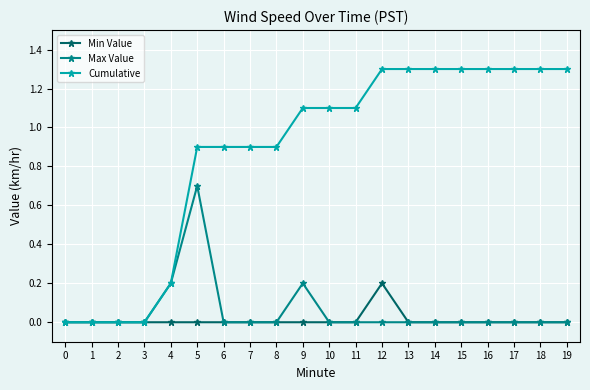

What is the spread (max minus min) of values at 14?

1.3